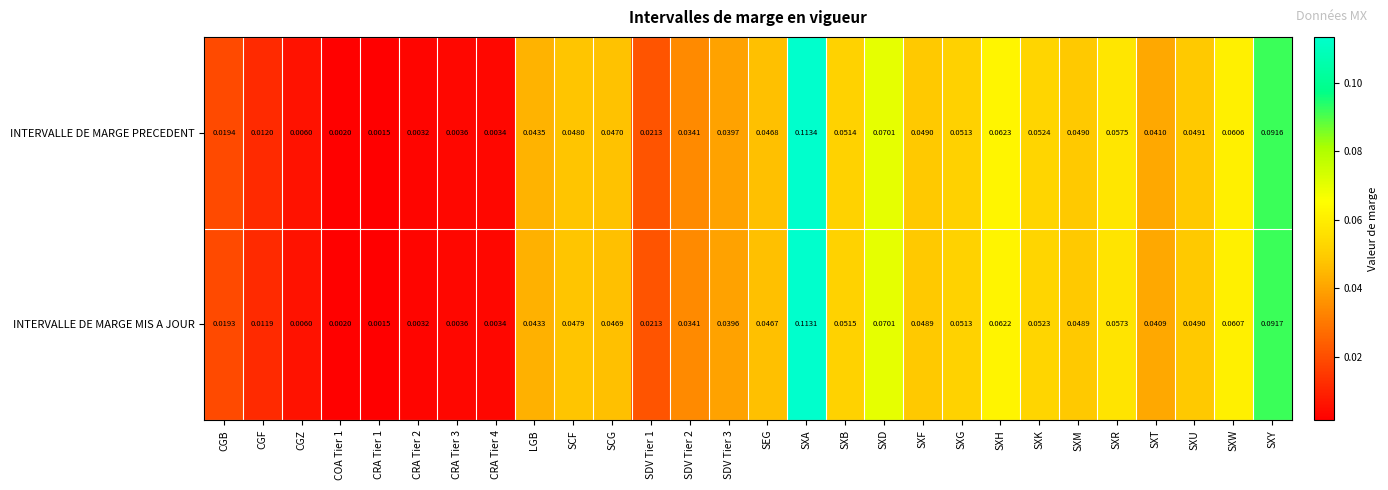

Is the value of INTERVALLE DE MARGE PRECEDENT at LGB greater than the value of INTERVALLE DE MARGE MIS A JOUR at CRA Tier 1?

Yes